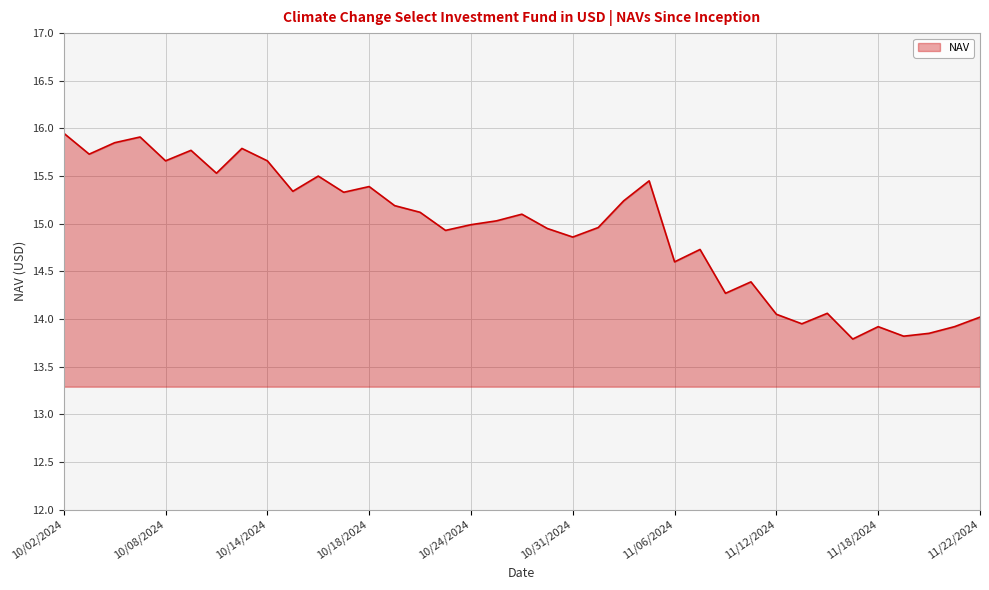

What is the difference between the maximum and minimum values?

2.2